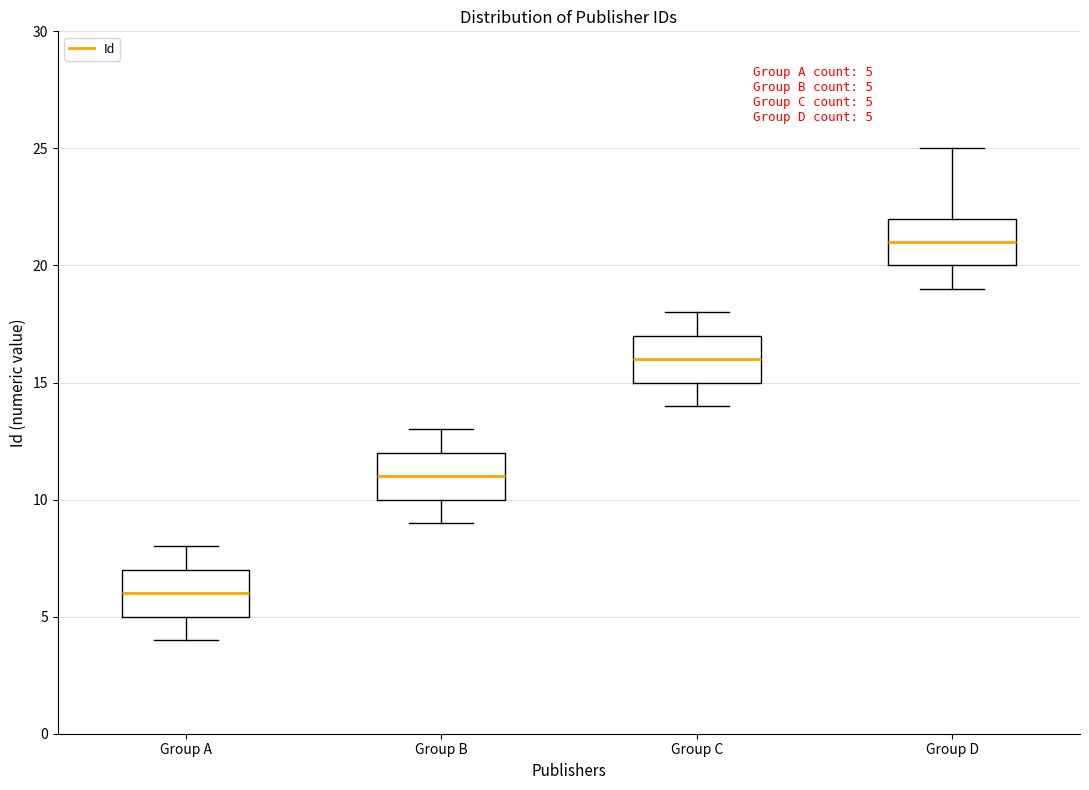

Which box's median line is the highest?

Group D